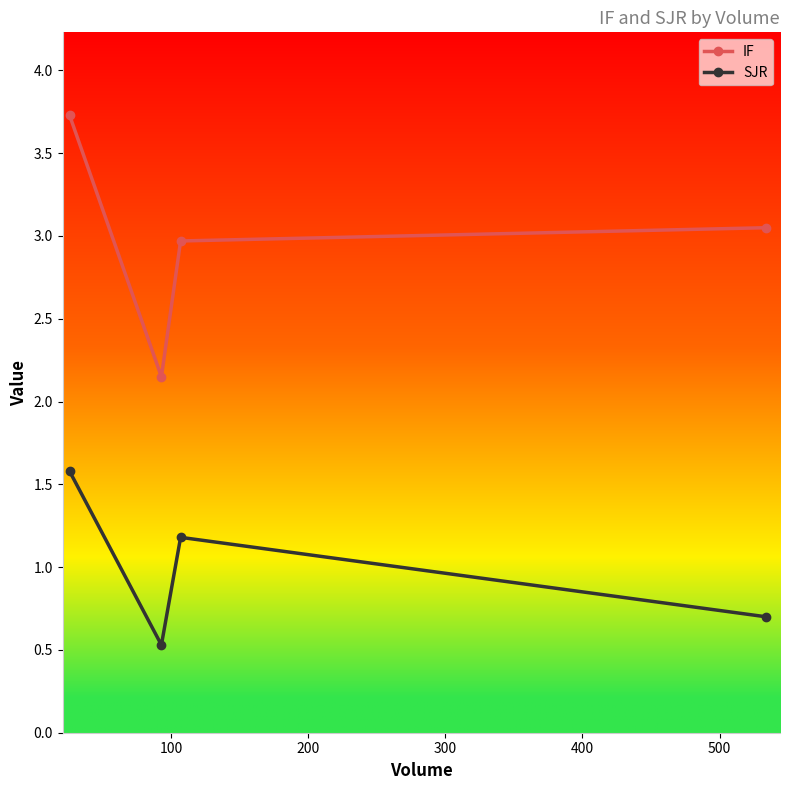

How many values in the IF series exceed 3?

2